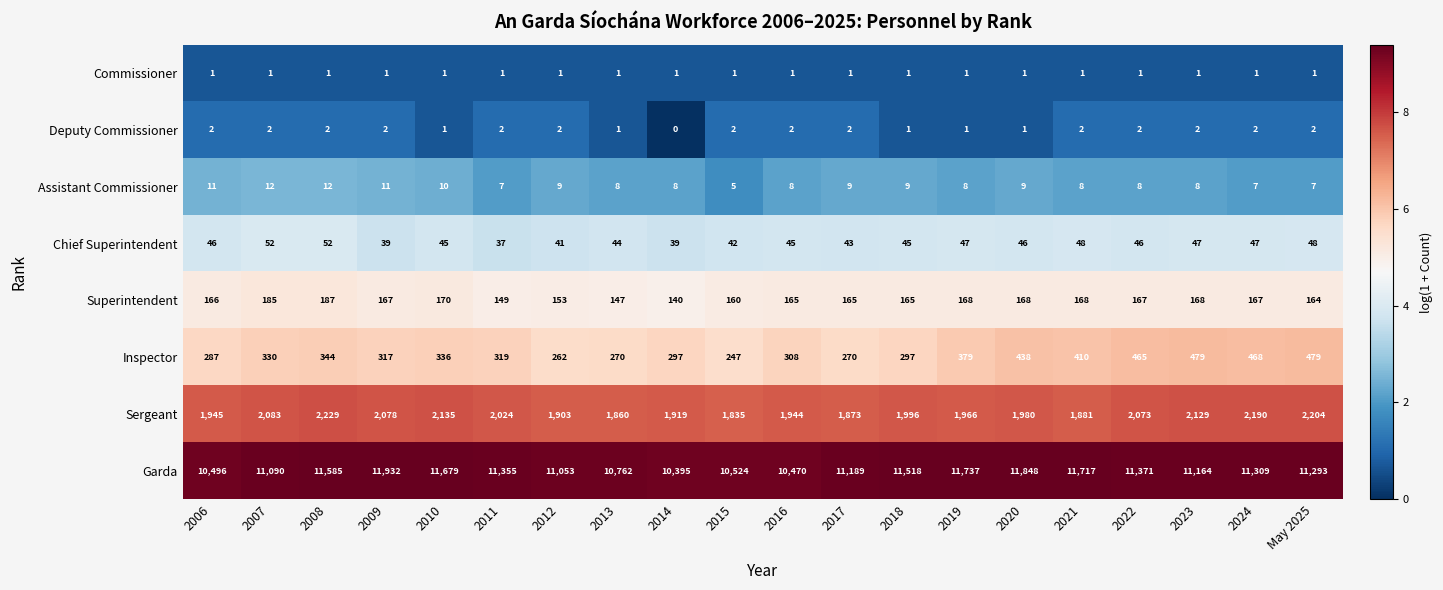

The value of Superintendent at 2013 is 147. True or false?

True